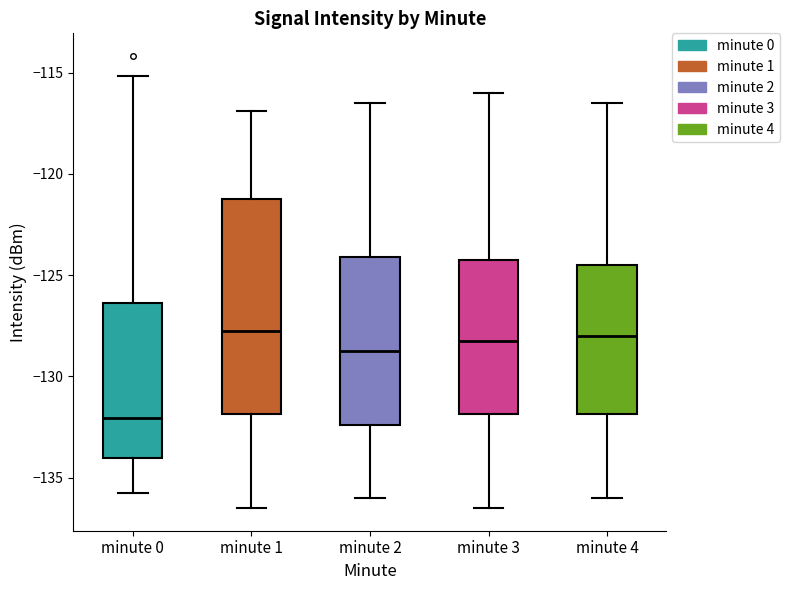

Where does the median line of the box for minute 3 sit on the y-axis? The values are not printed on the chart, so give them approximately, as read against the axis.

-128.0